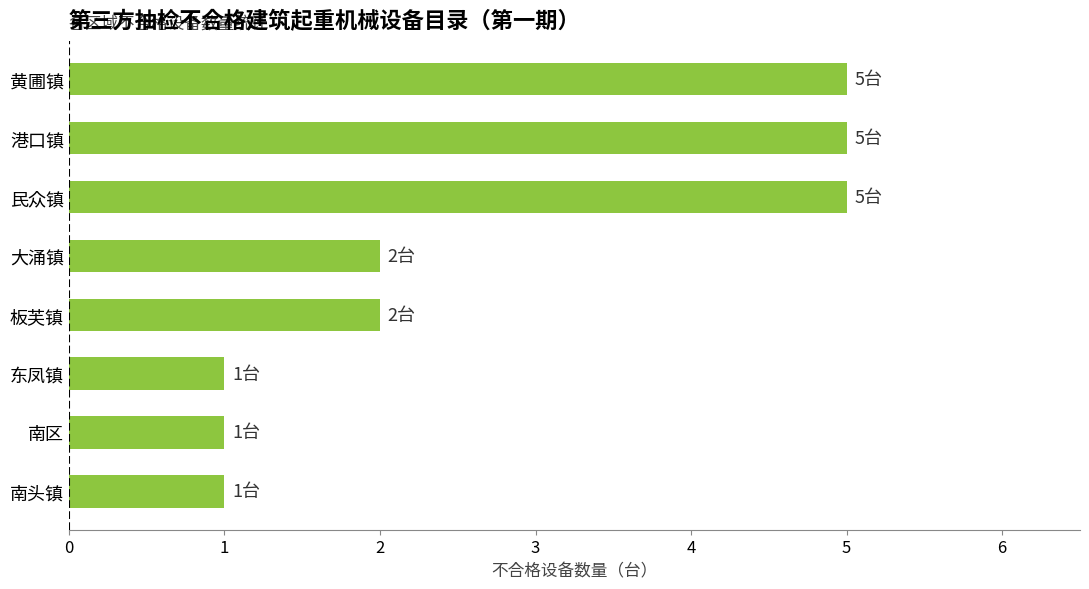

The chart shows a value of 2 at 大涌镇. True or false?

True